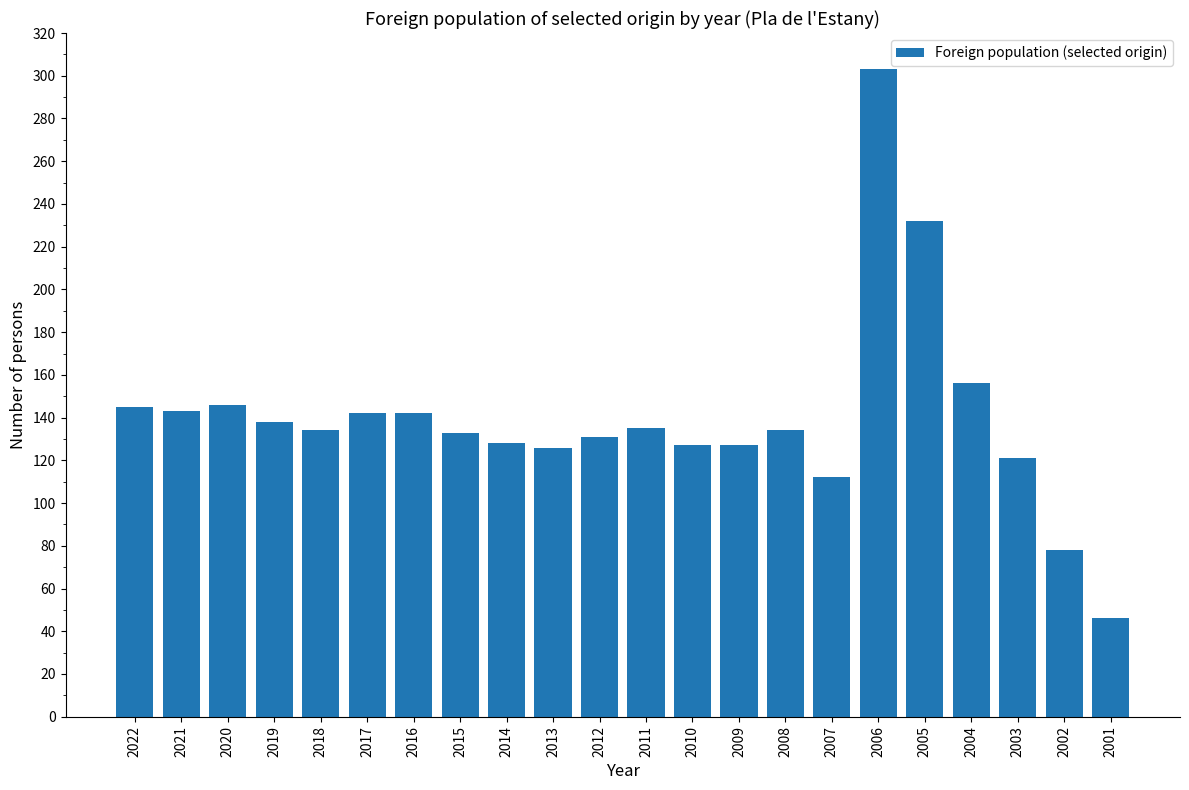

The value at 2010 is 199. True or false?

False